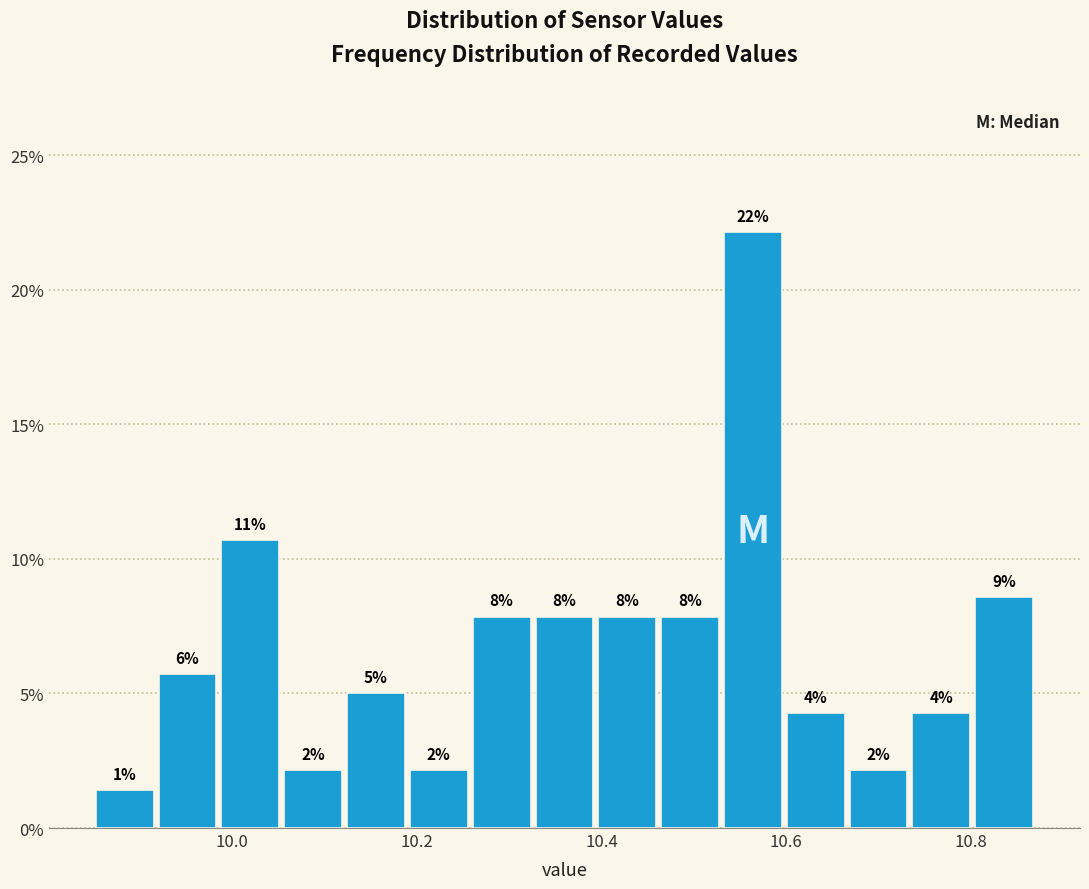

Around what value on the x-axis is the tallest bar? Give the approximate position of its centre, as read against the axis.

10.56